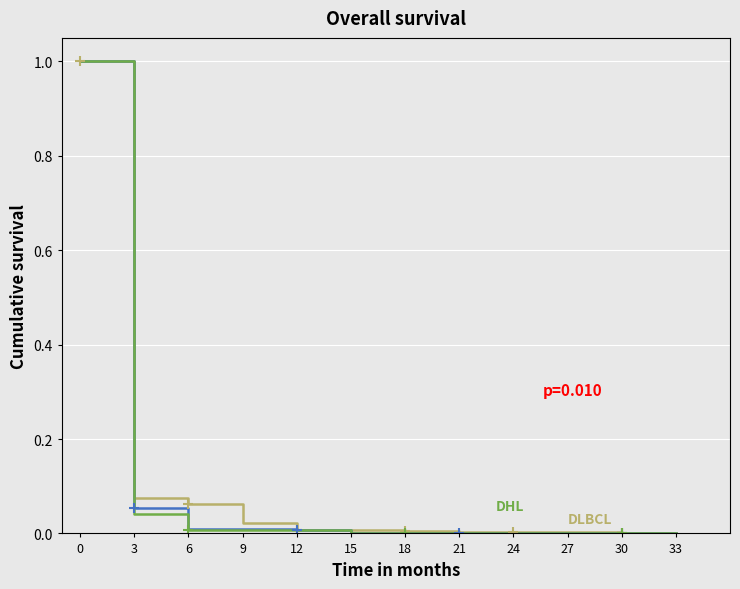

How many times do MONTO_PAGADO and MONTO_MODIFICADO cross each other?

3